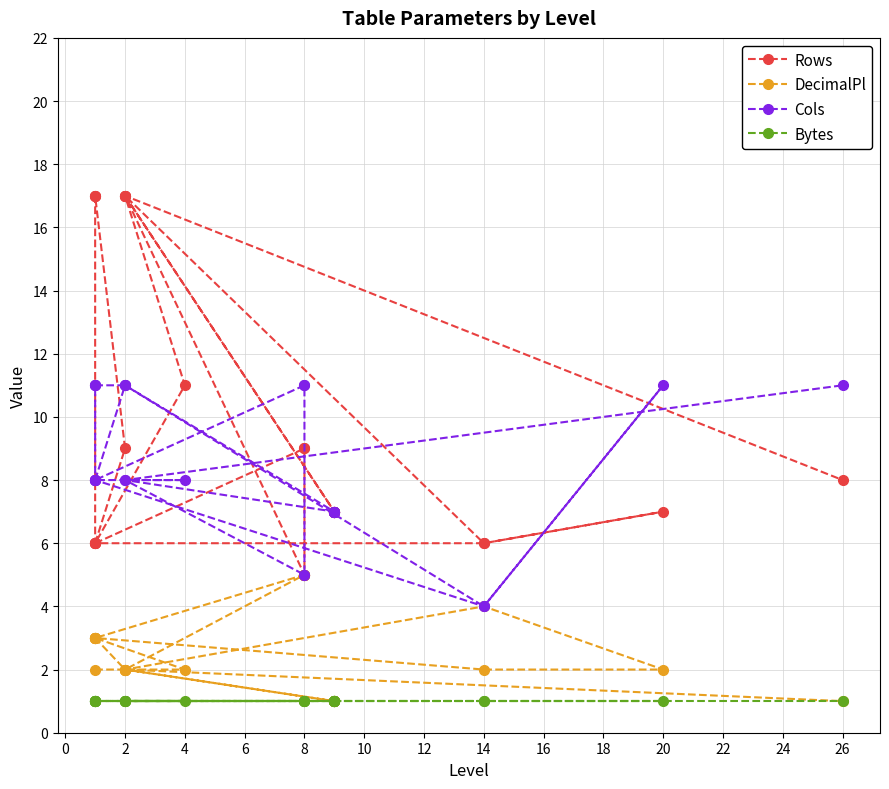

What is the sum of all Cols values?

234